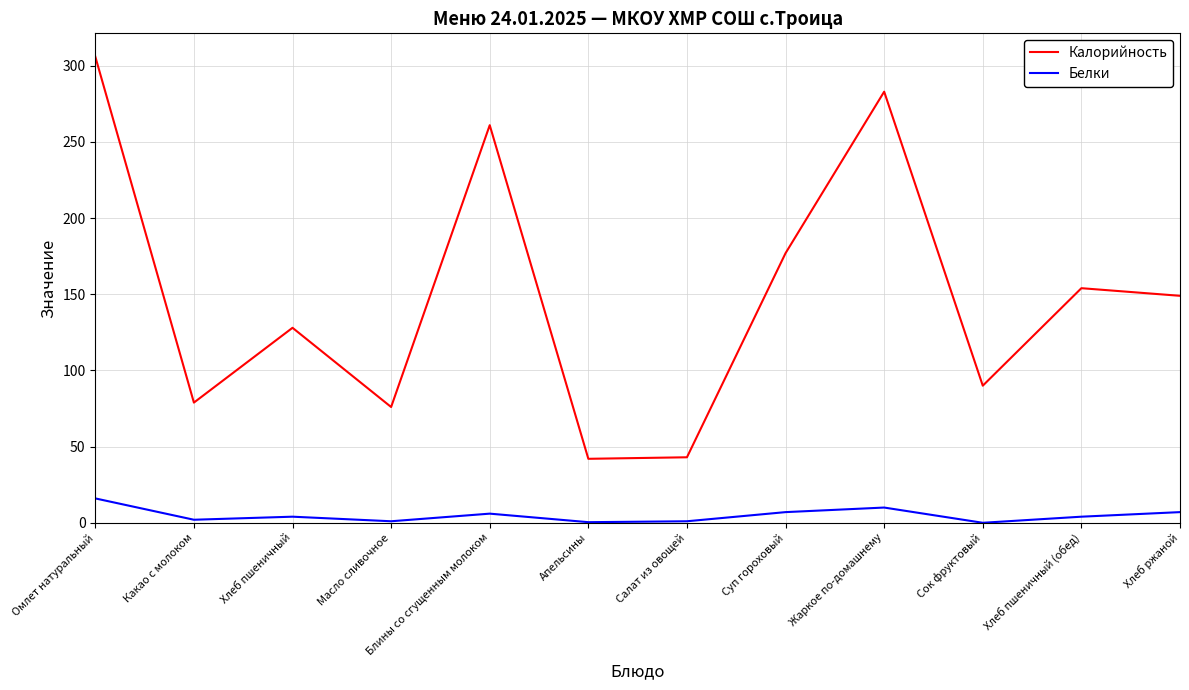

True or false: Калорийность and Белки cross at least once.

False